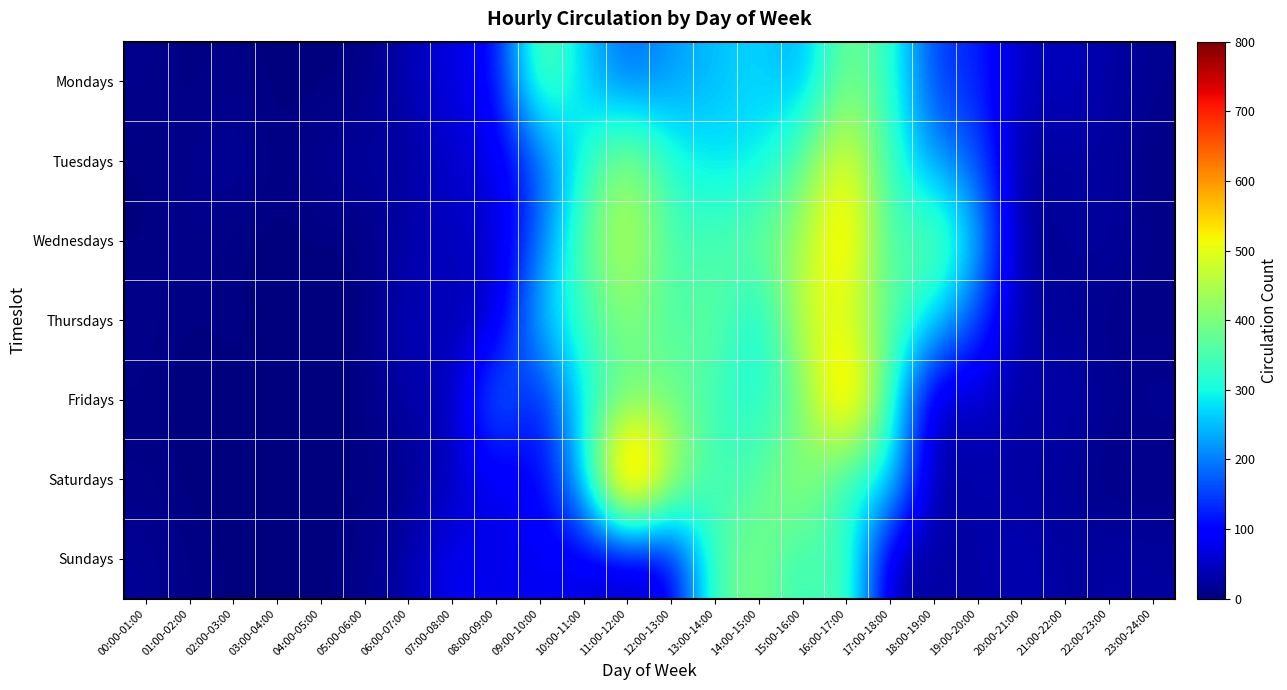

Which label corresponds to the largest value in the chart?

11:00-12:00